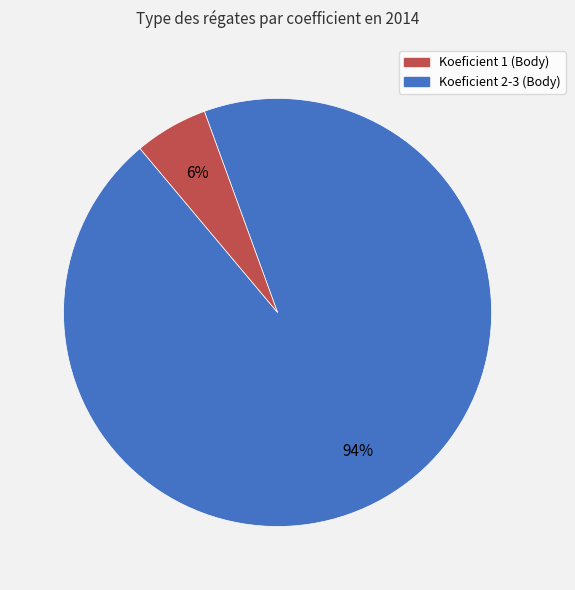

Is there a majority slice in this chart?

Yes